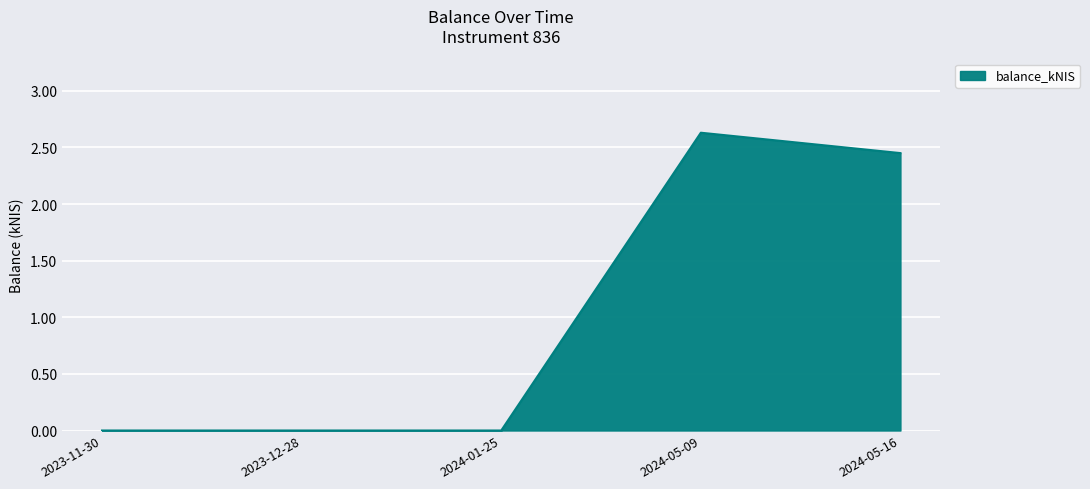

The value at 2024-01-25 is 0.0. True or false?

True